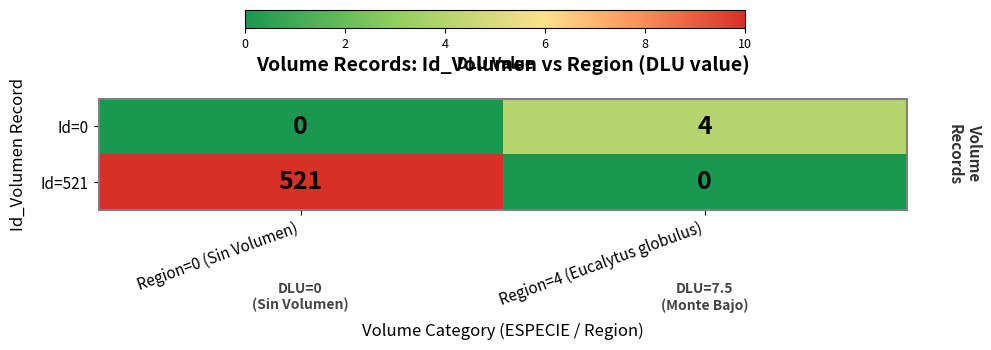

What is the sum of the Id=0 values at Region=0 (Sin Volumen) and Region=4 (Eucalytus globulus)?

4